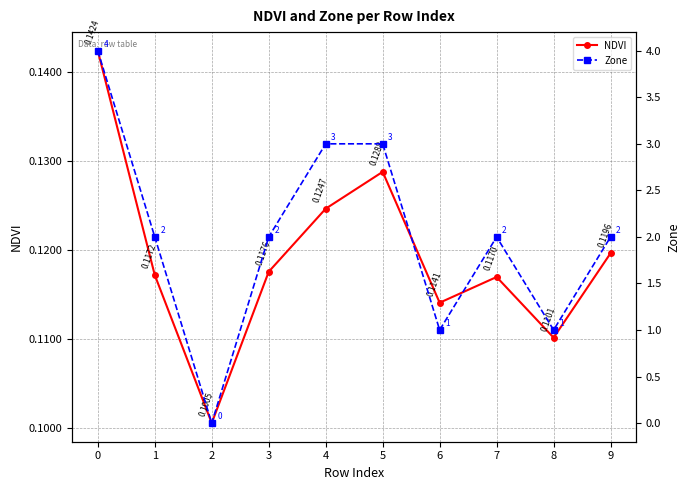

True or false: NDVI has a value of 0.2 at 9.

False